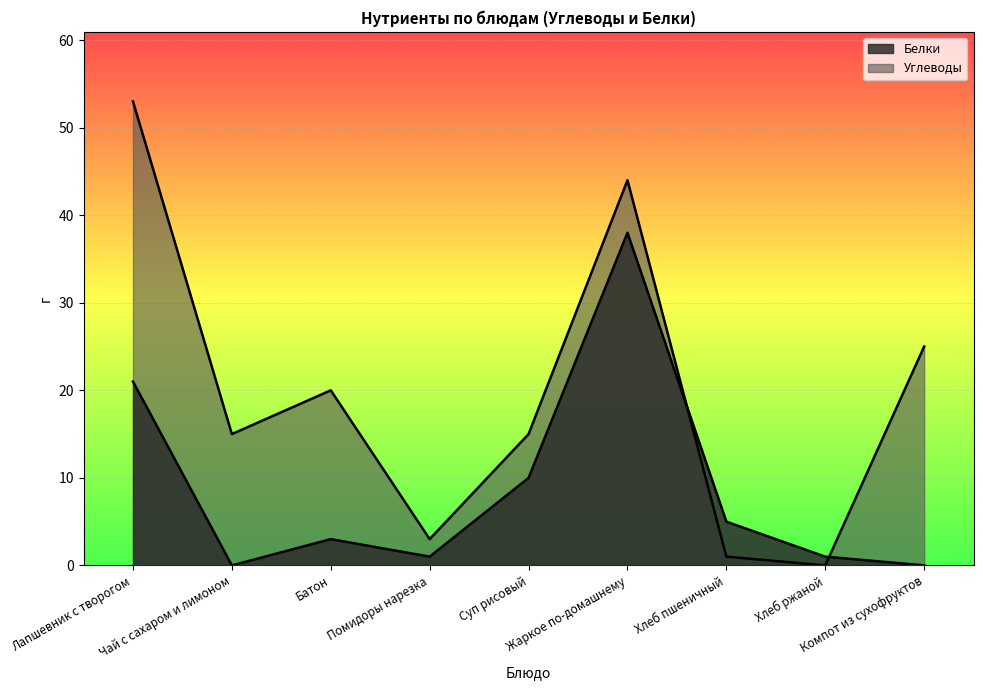

Between Лапшевник с творогом and Батон, which series saw the biggest shift?

Углеводы